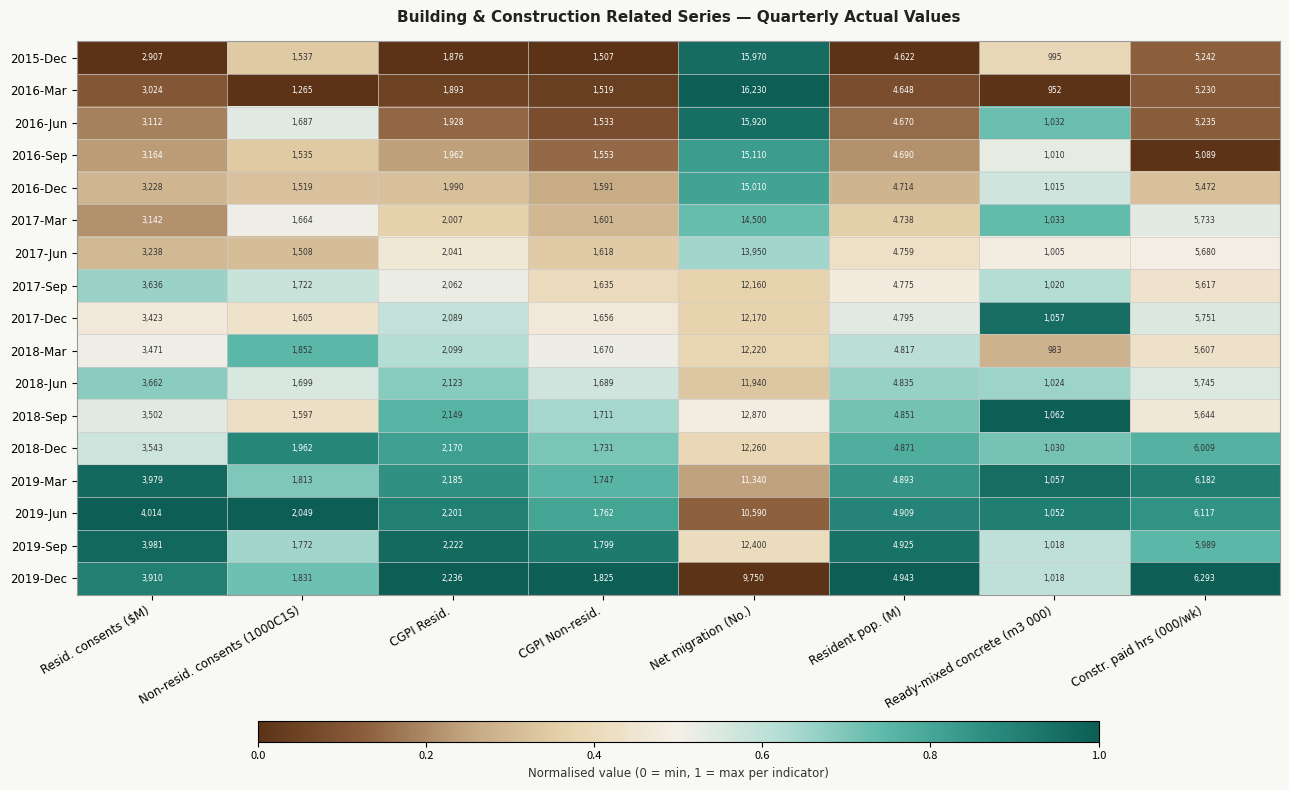

What is the spread (max minus min) of values at Resid. consents ($M)?

1107.0